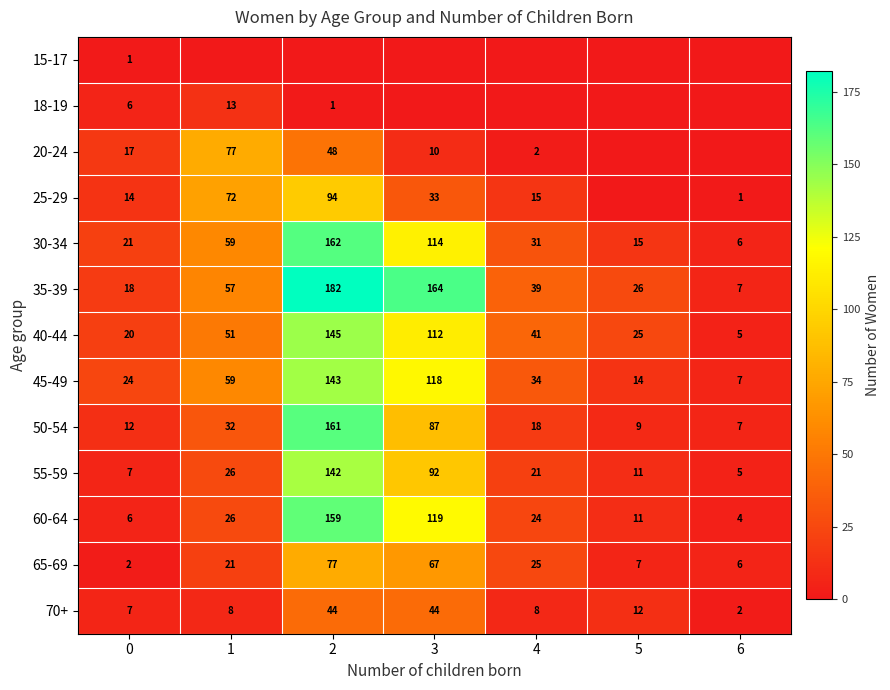

At how many categories does at least one series exceed 25?

5